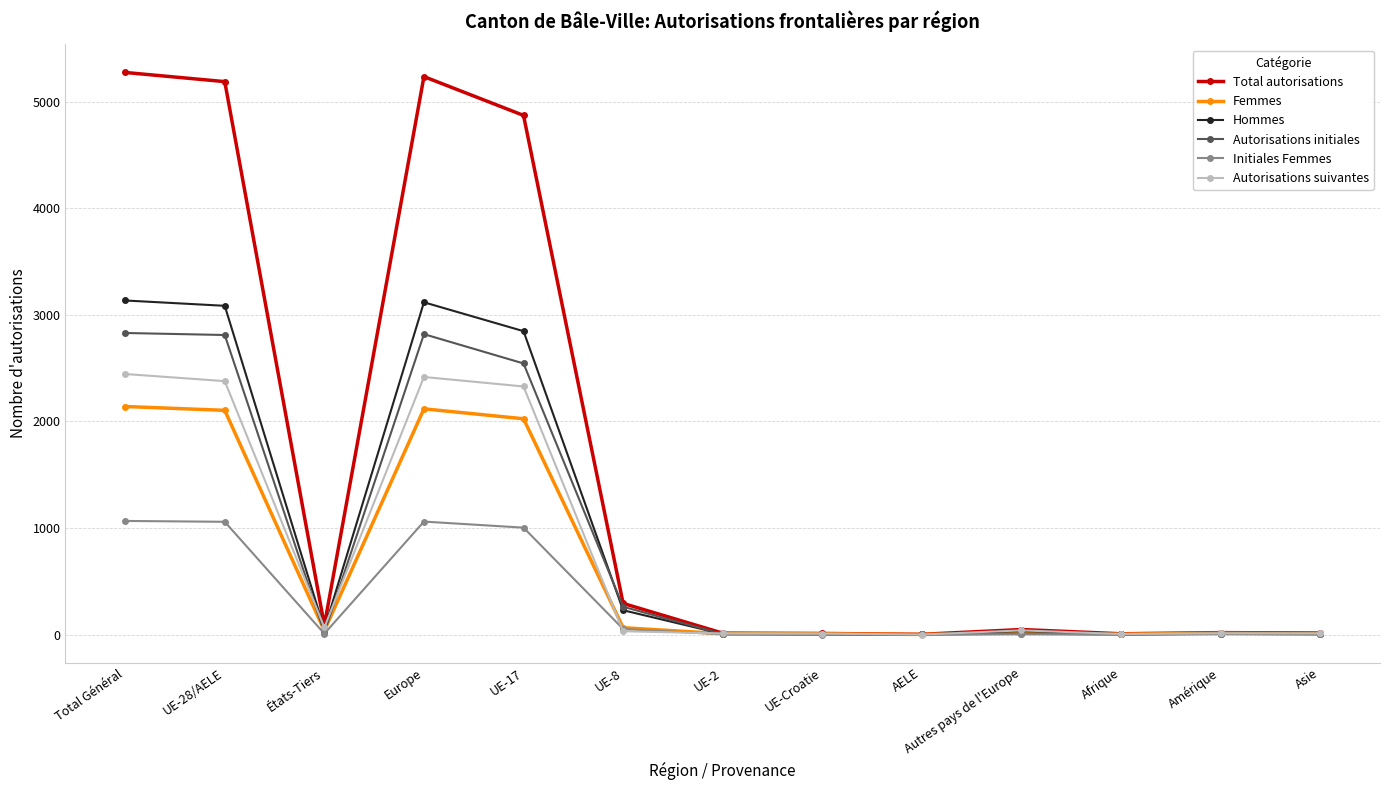

In Autorisations suivantes, how many points are higher than both neighbors (excluding endpoints)?

3